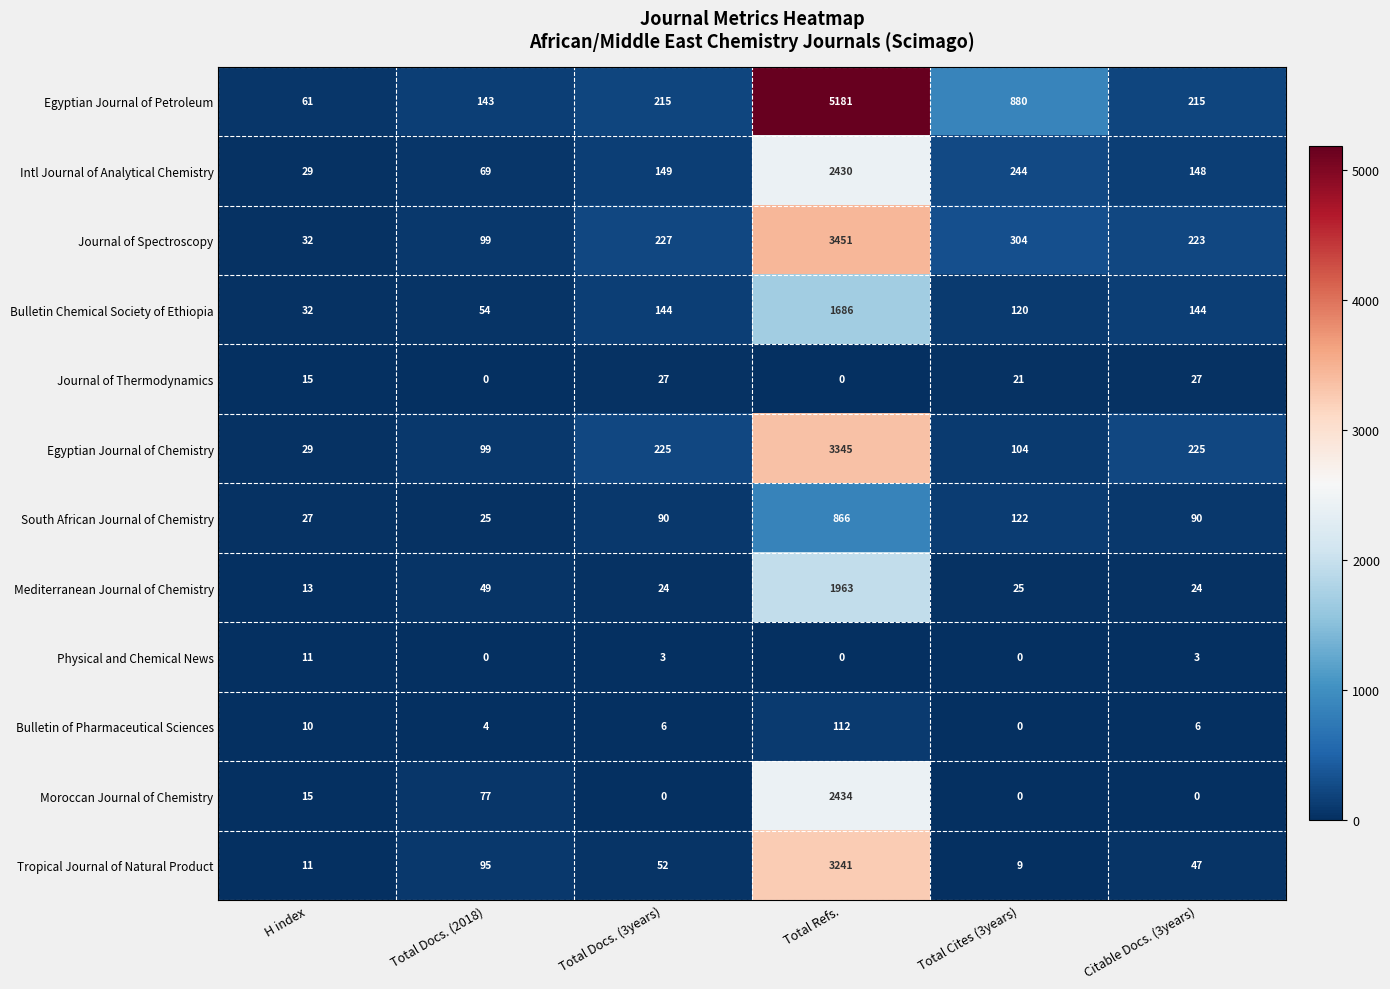

What is the greatest value displayed?

5181